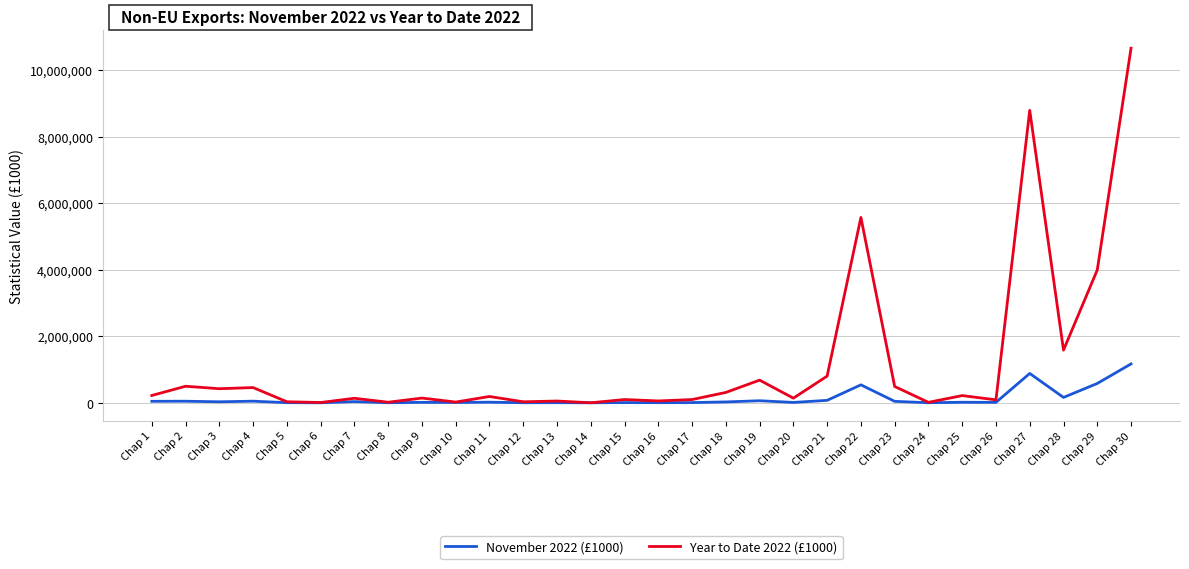

What is the maximum value shown in the chart?

10657280